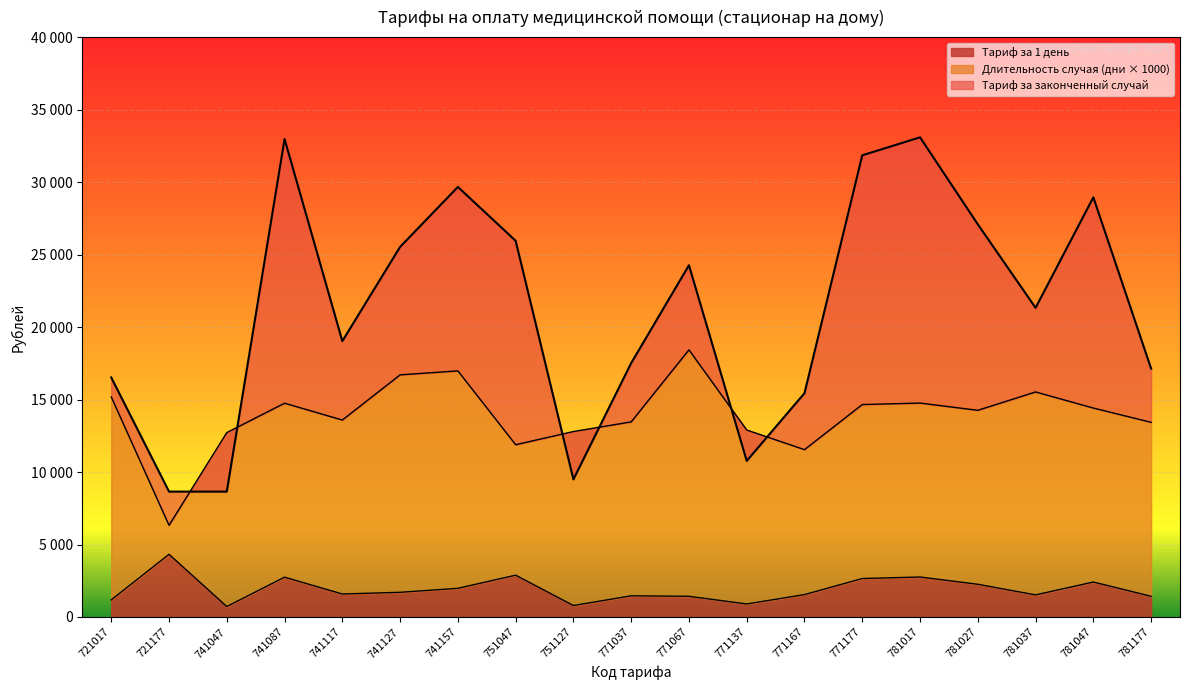

Which series has the largest range (max minus min)?

Тариф за законченный случай